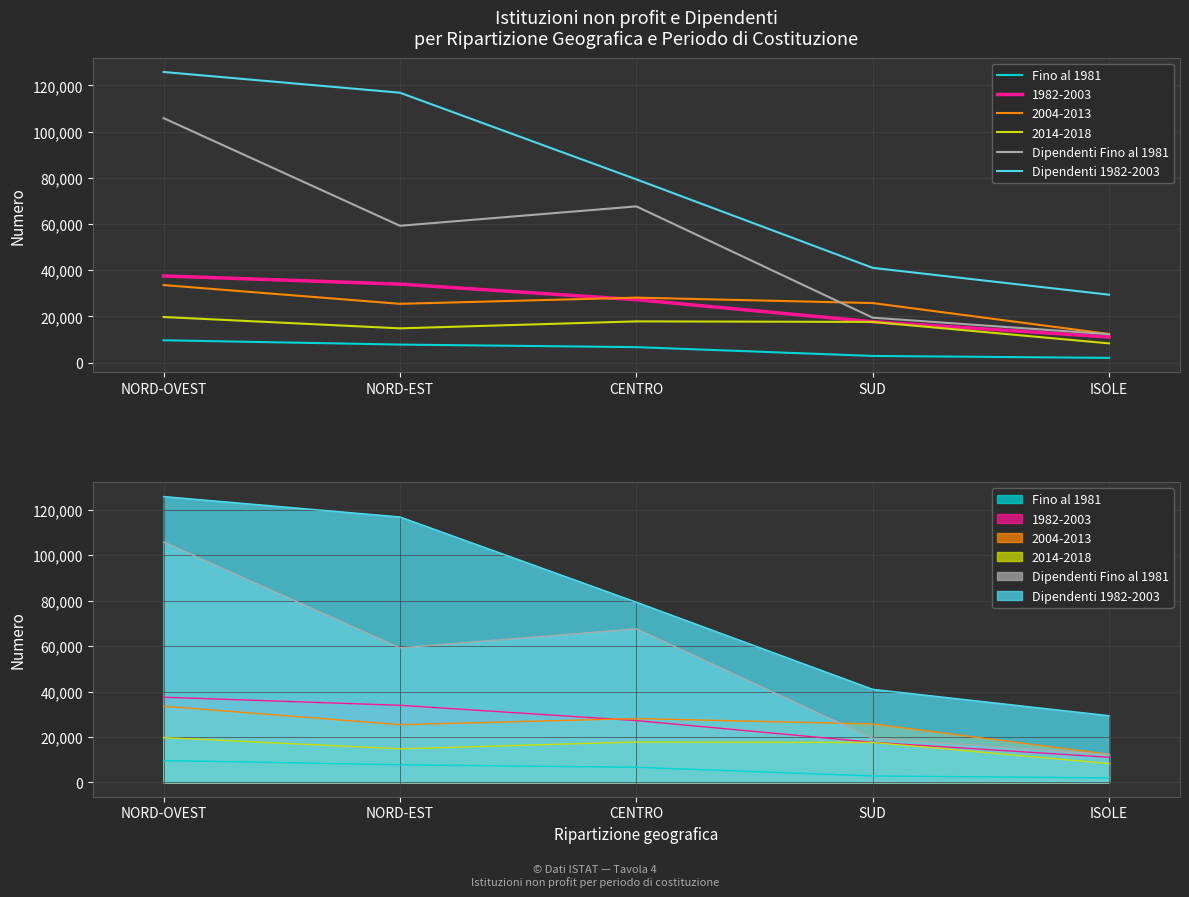

What is the label of the 2nd point from the left?

NORD-EST